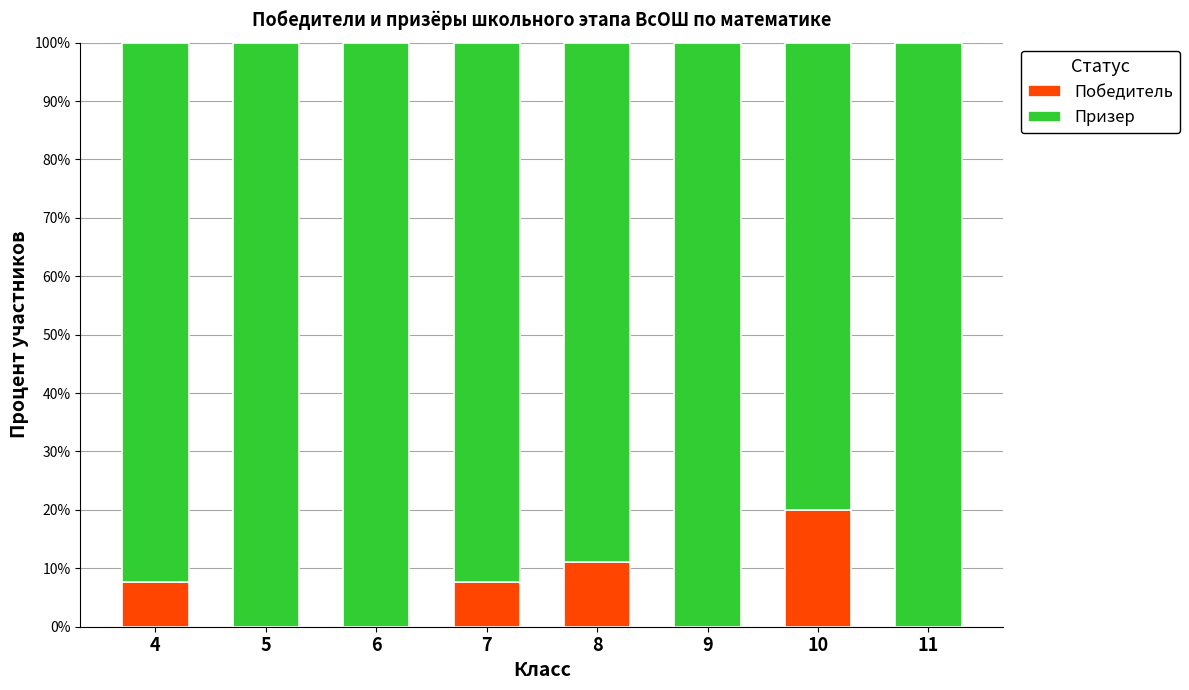

What is the total value across all series at 10?

100.0